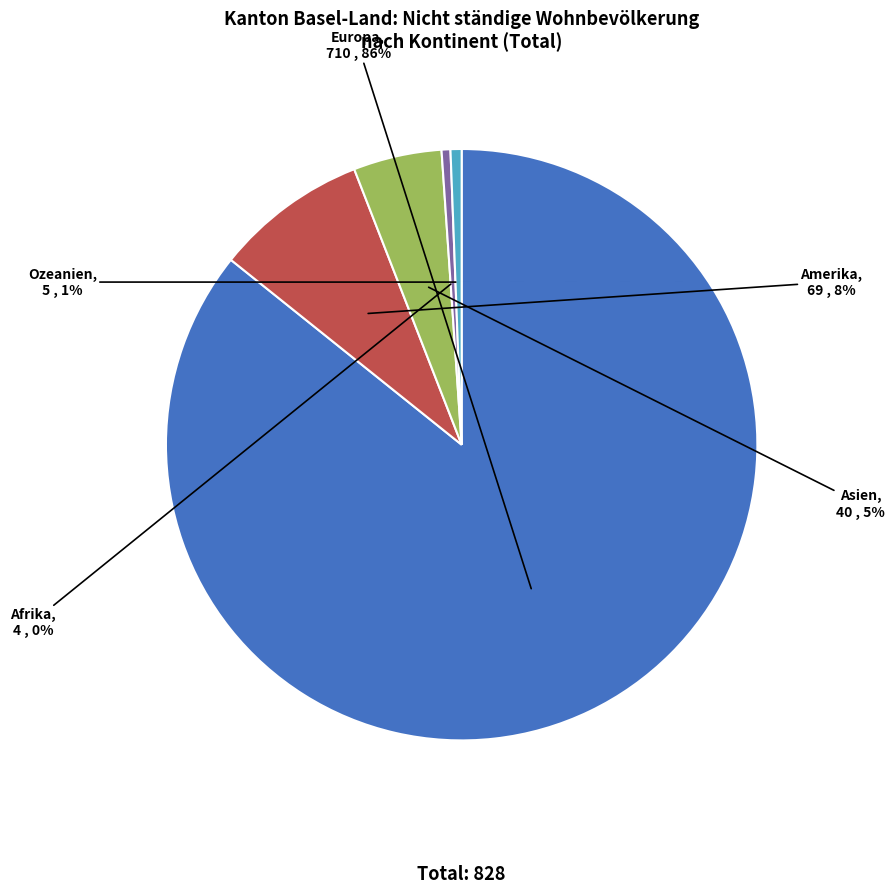

To the nearest percent, what is the average slice percentage?

20%